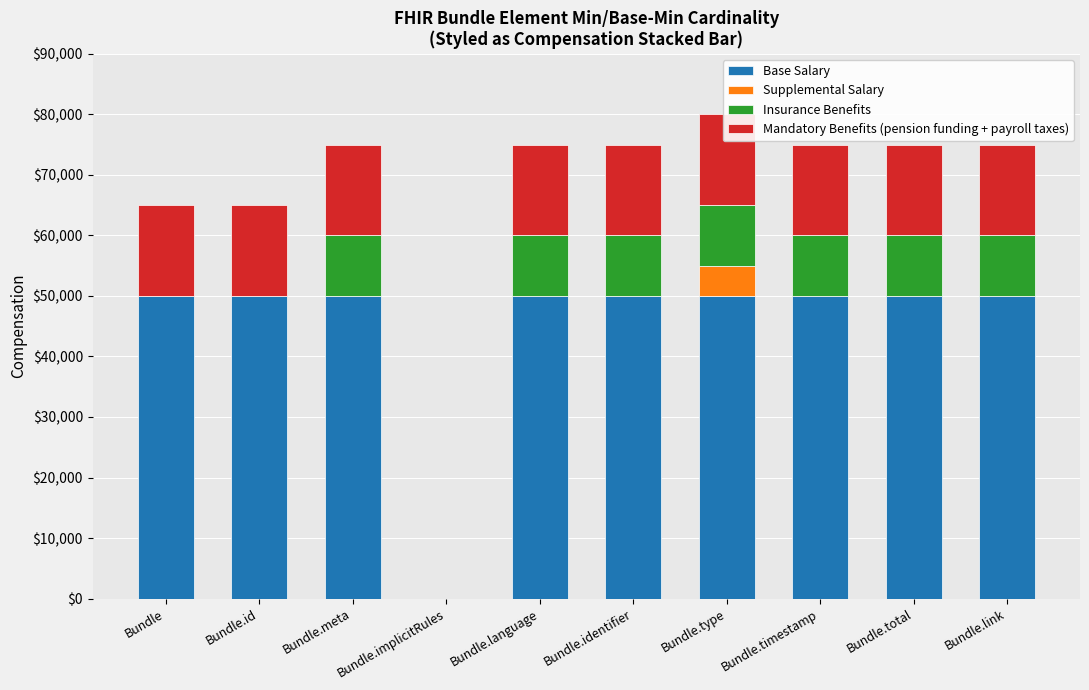

How many categories are shown in the chart?

10